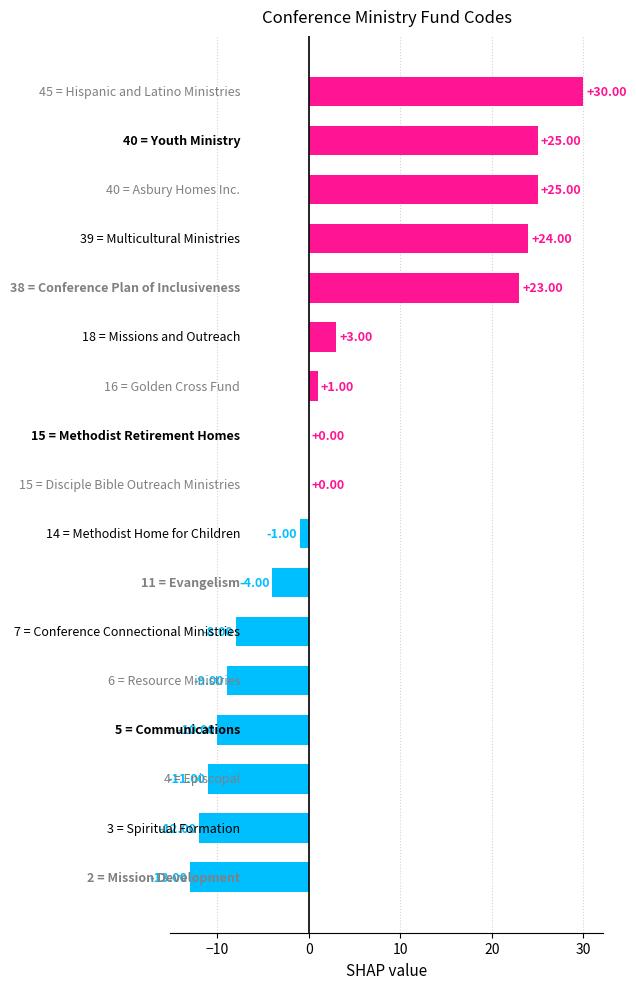

What is the sum of all values?

63